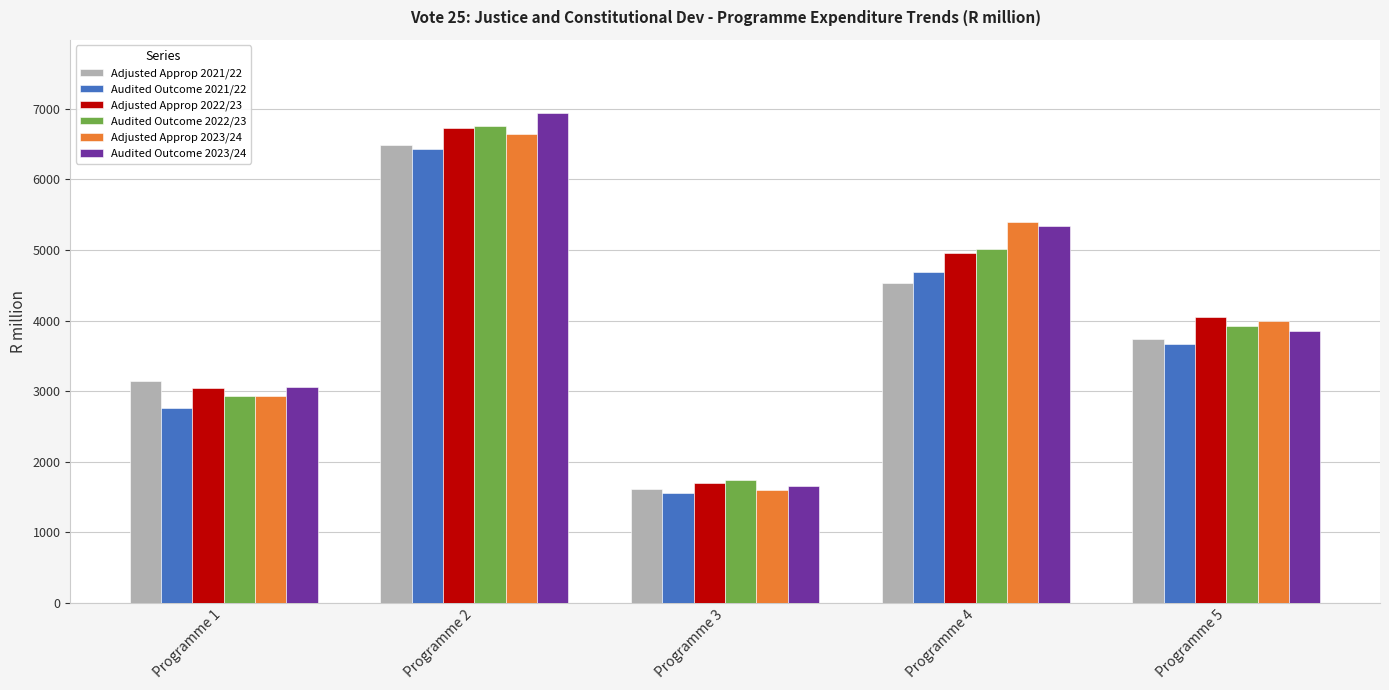

What is the value of the Adjusted Approp 2021/22 bar at the 2nd from the left?

6483.4